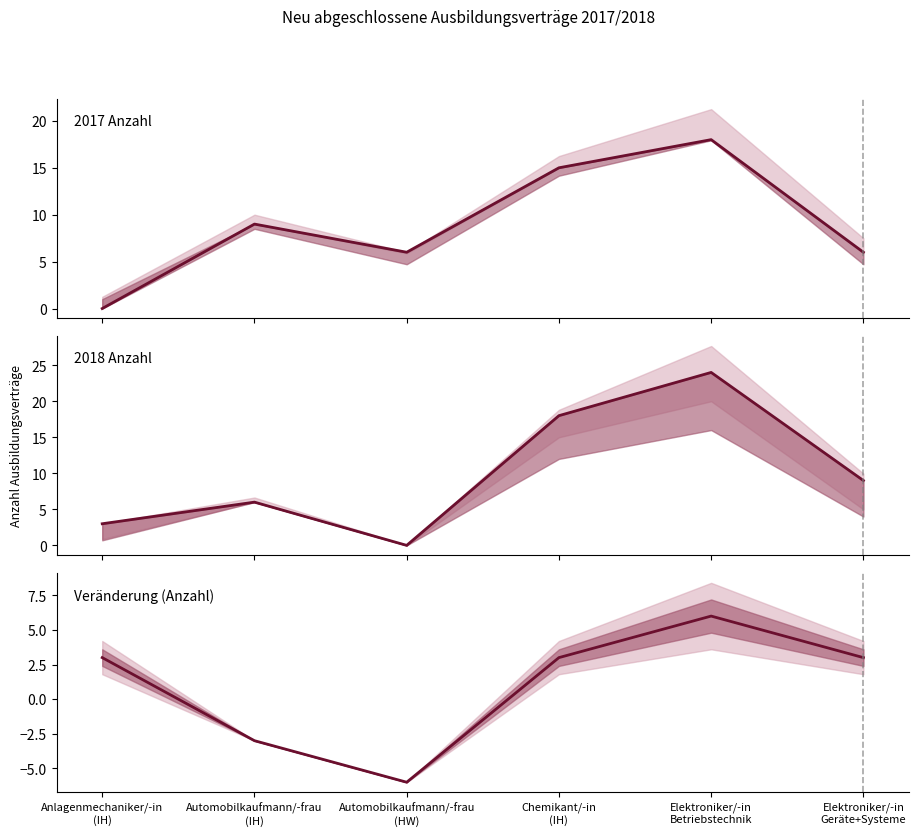

How many Veränderung (Anzahl) values are between -3 and 3?

4